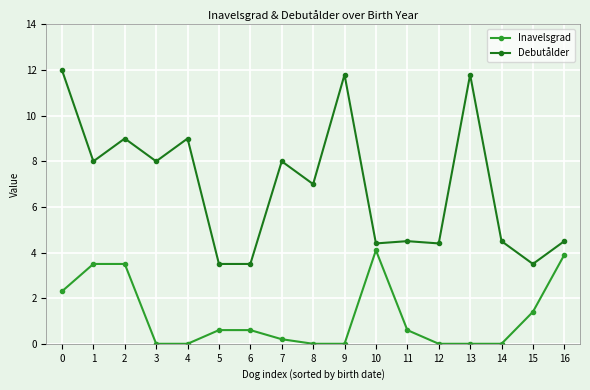

Which series changed the most between 0 and 9?

Inavelsgrad